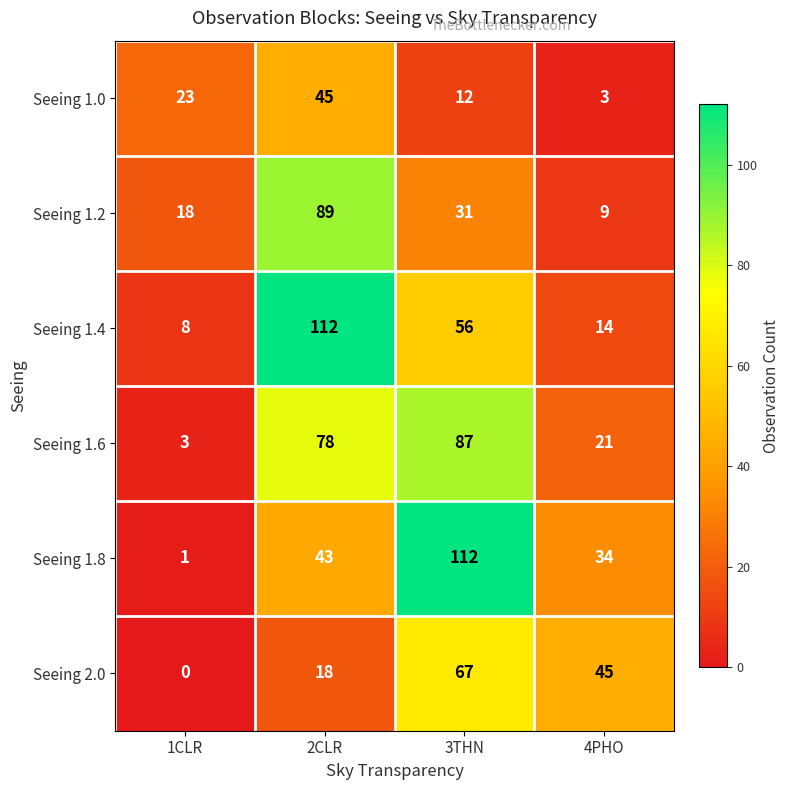

Count the number of categories in the chart.

4